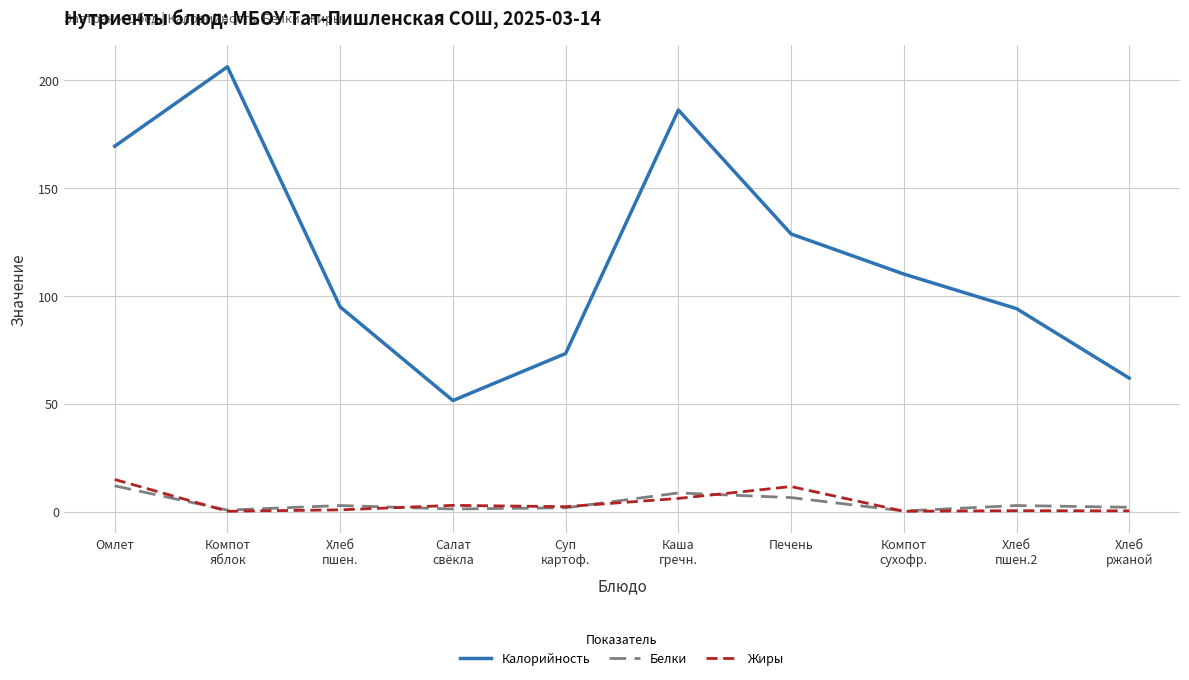

True or false: Калорийность and Белки cross at least once.

False